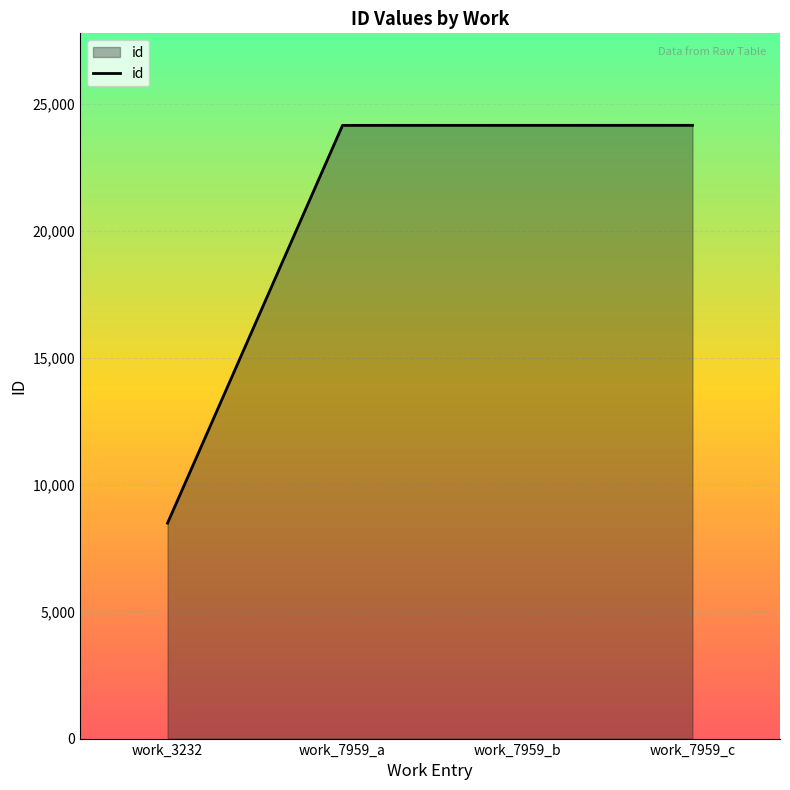

Between work_3232 and work_7959_c, which is larger?

work_7959_c